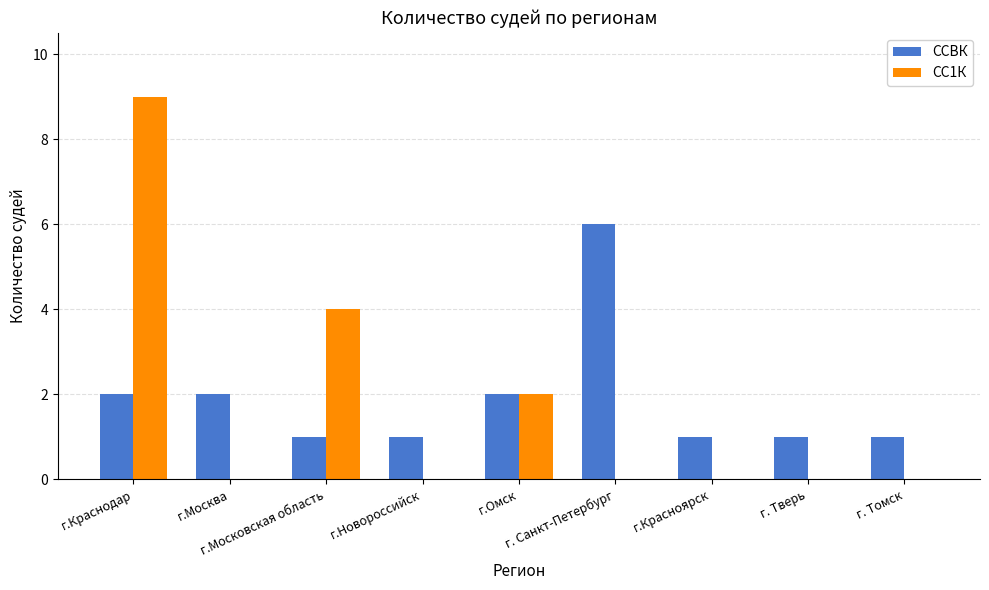

How many groups of bars are there?

9